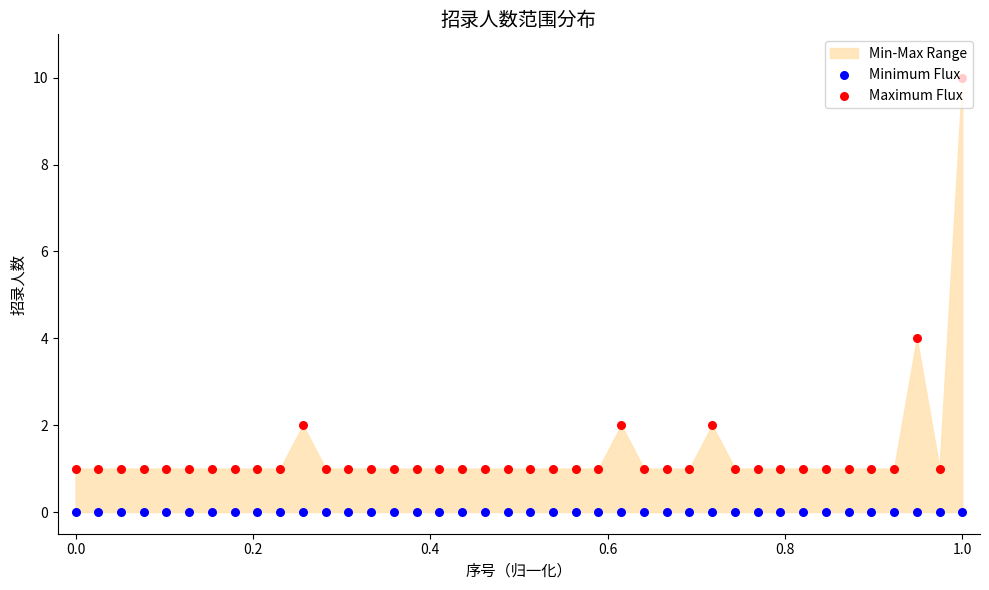

At how many categories does at least one series exceed 8?

1